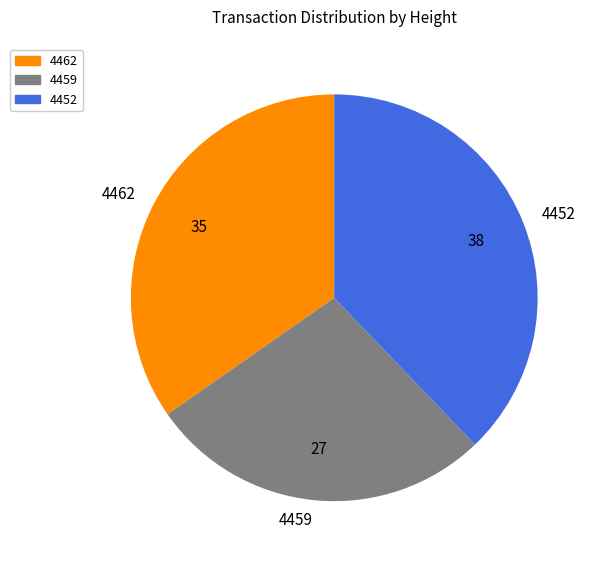

Which has a higher value, 4459 or 4452?

4452